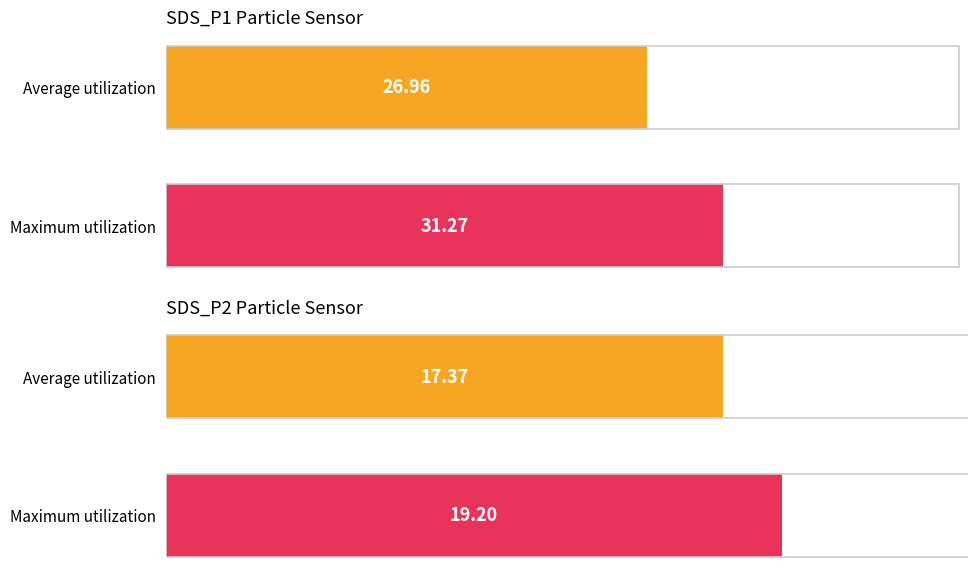

List the series in order of their peak value, highest first.

SDS_P1, SDS_P2